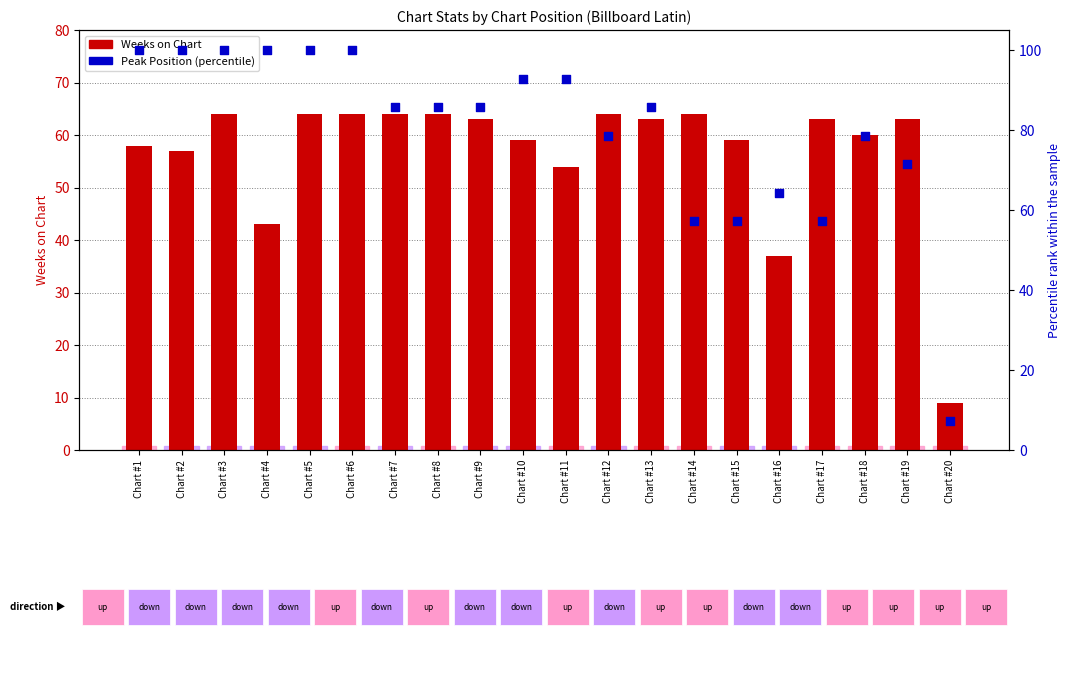

At which category is the sum across all series the highest?

Chart #3